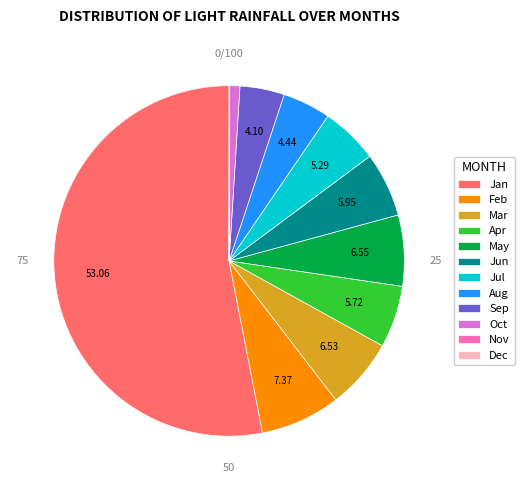

Which slice is the largest?

Jan